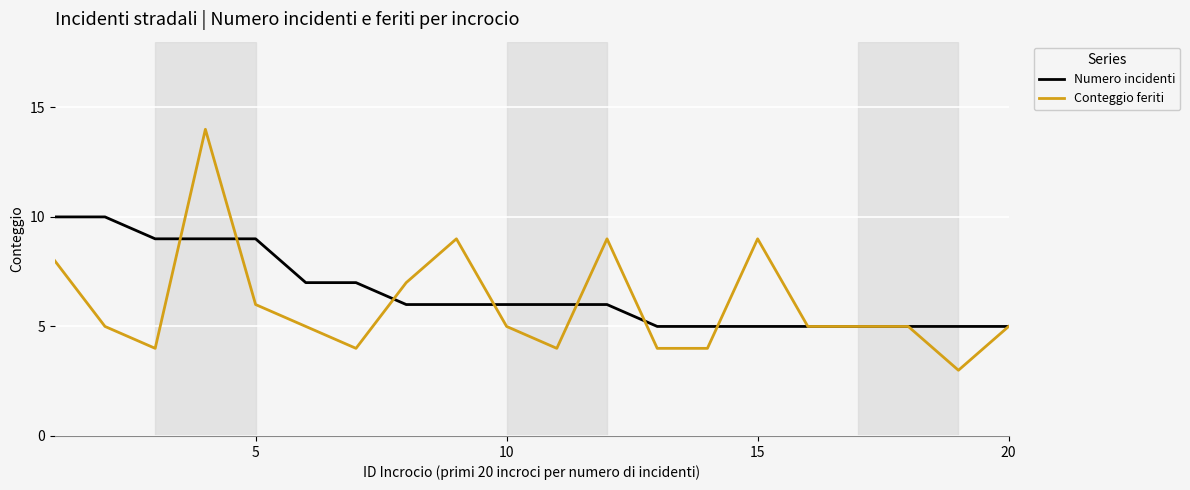

What are all the series names shown in the legend?

Numero incidenti, Conteggio feriti